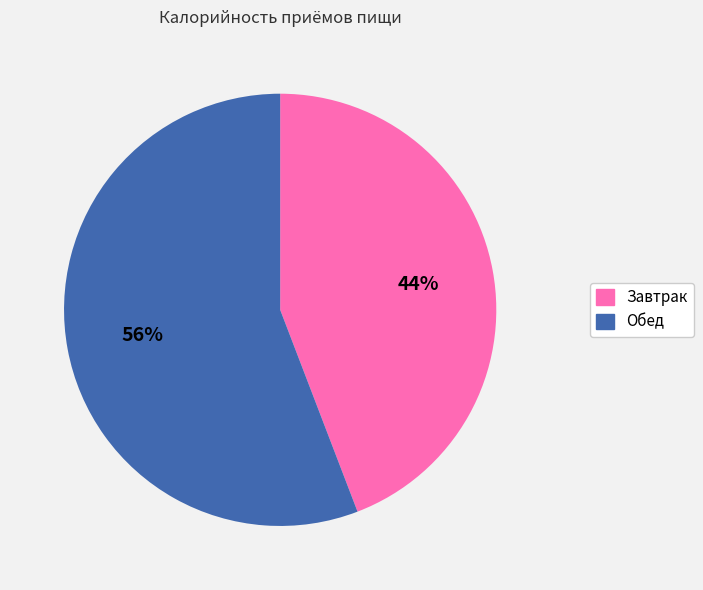

To the nearest percent, what is the average slice percentage?

50%